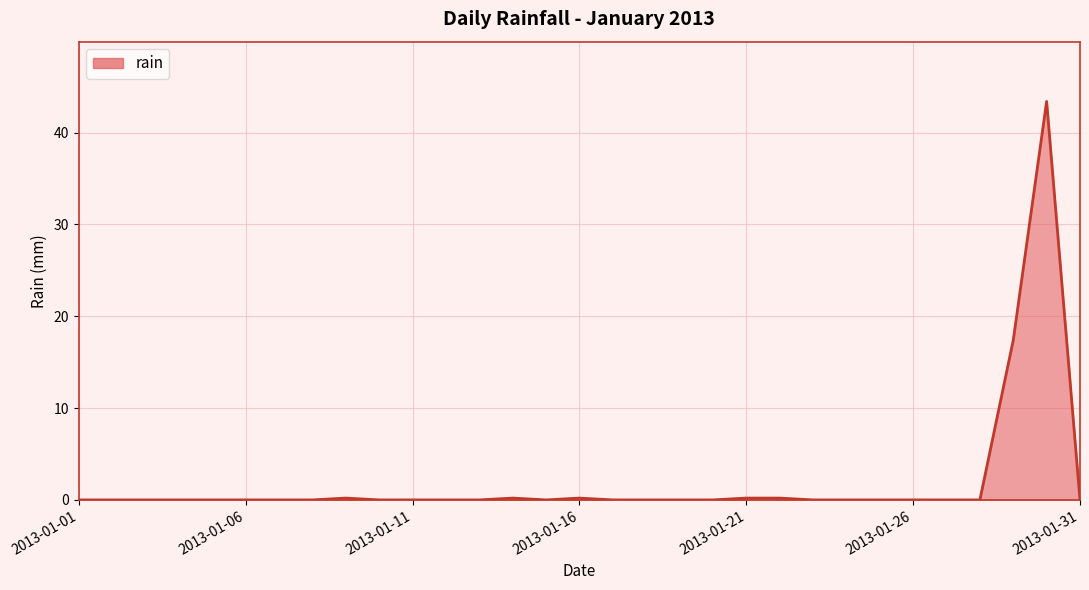

Does the chart display data point markers on the line(s)?

No